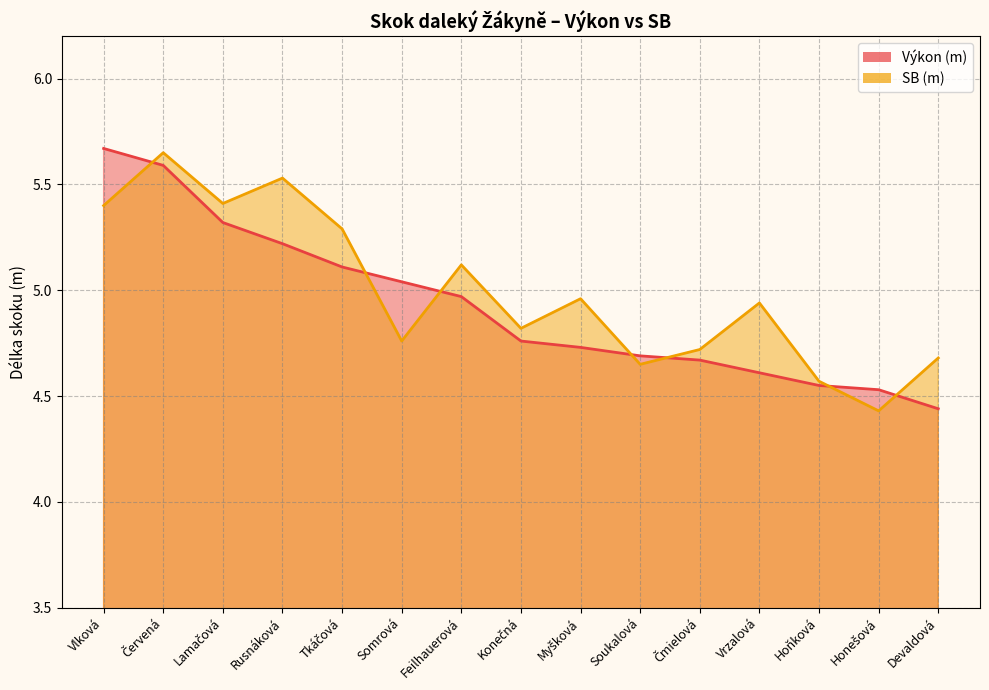

Which series has the widest spread of values?

Výkon (m)